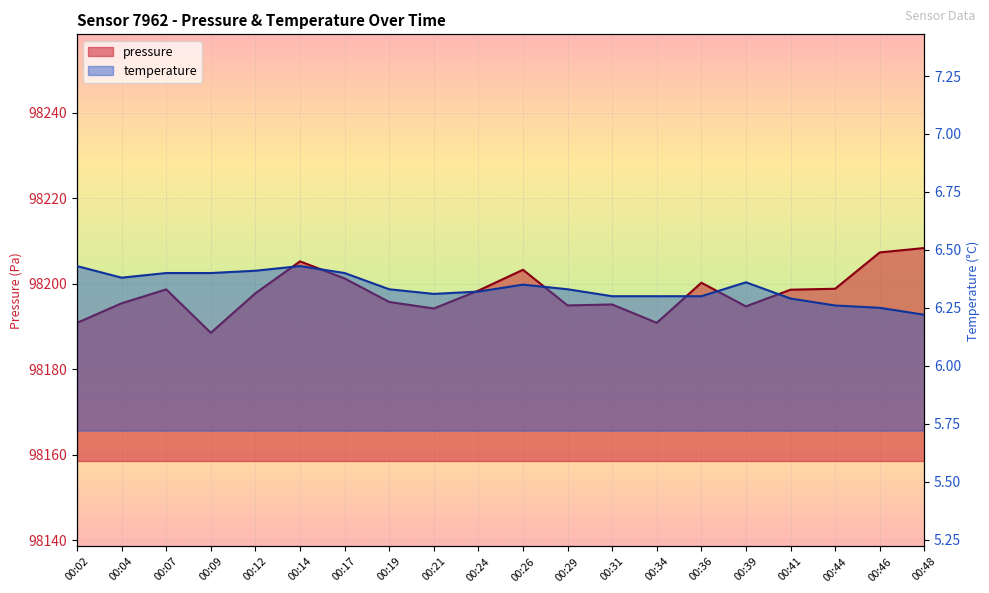

List the labels in order of temperature value, smallest first.

00:48, 00:46, 00:44, 00:41, 00:31, 00:34, 00:36, 00:21, 00:24, 00:19, 00:29, 00:26, 00:39, 00:04, 00:07, 00:09, 00:17, 00:12, 00:02, 00:14